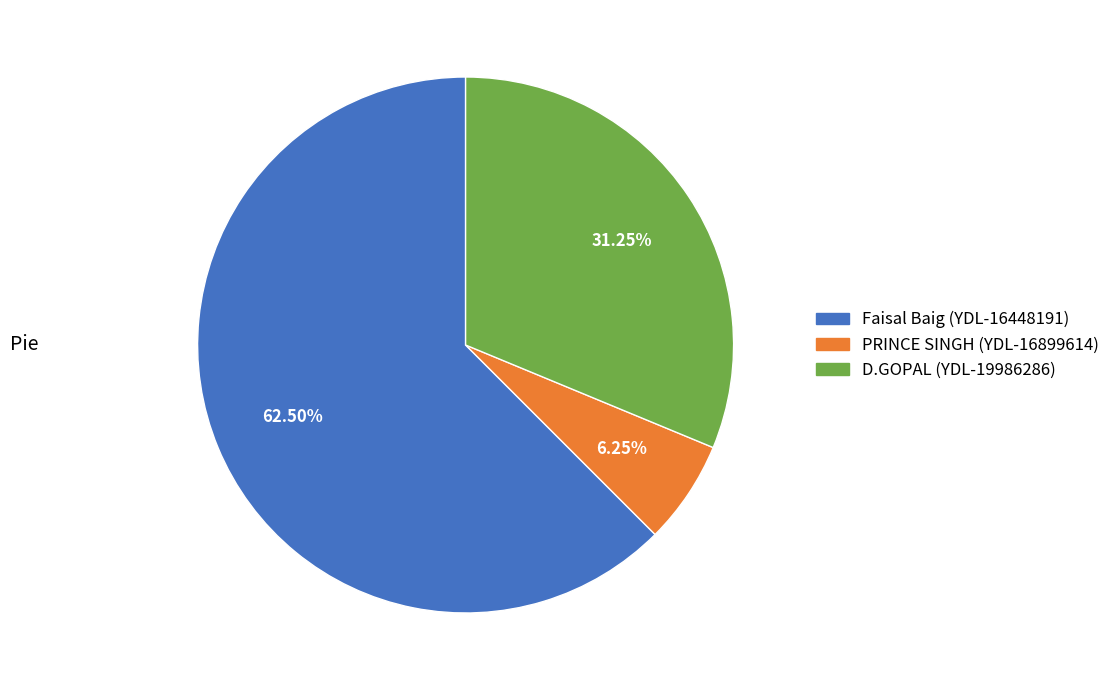

Does PRINCE SINGH (YDL-16899614) represent more than half of the total?

No